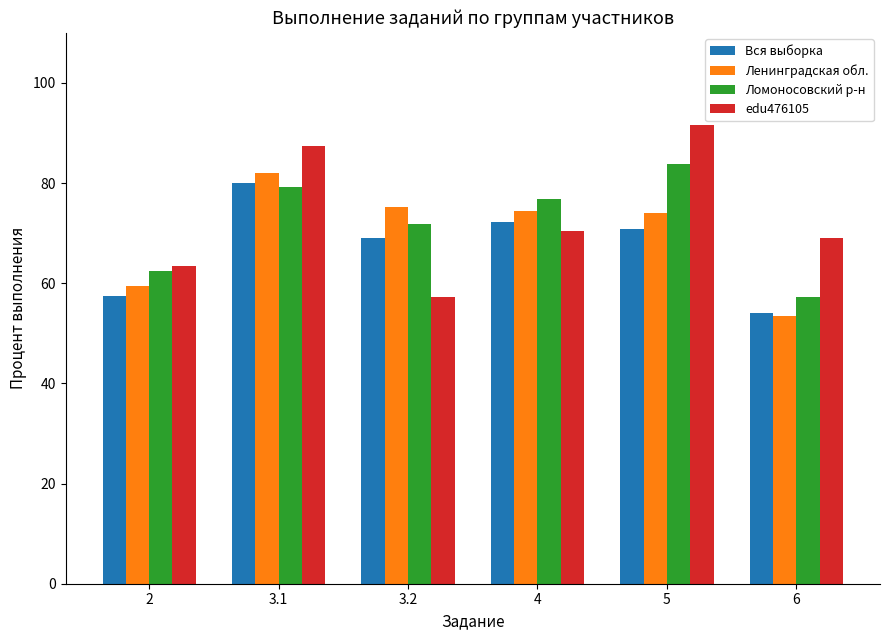

The Вся выборка series shows 82.6 at 2. True or false?

False